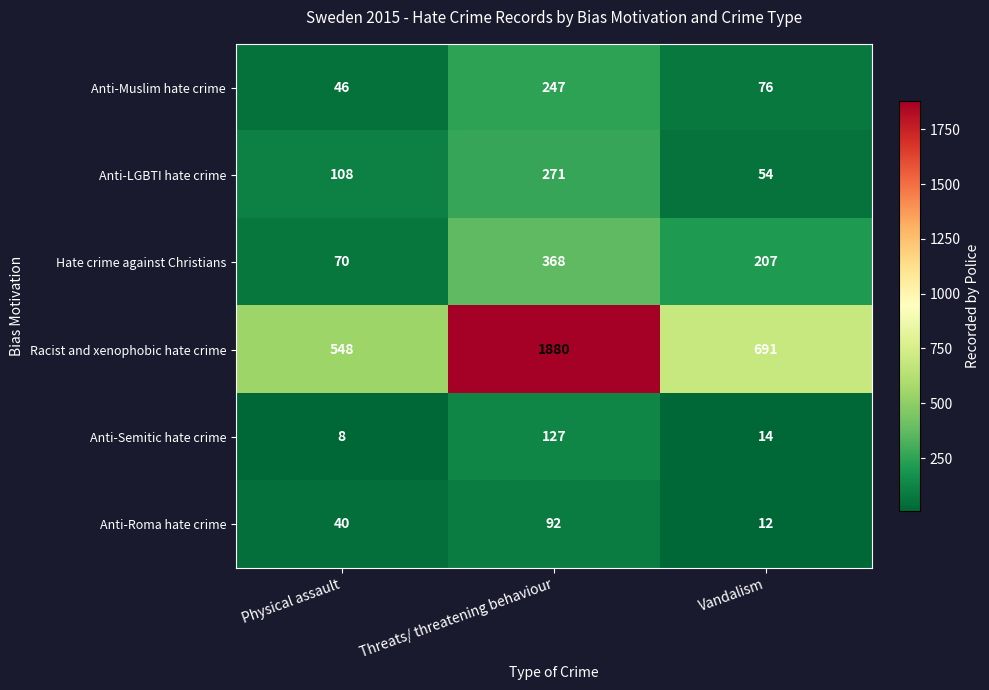

Is it true that Anti-Roma hate crime equals 13 at Physical assault?

False